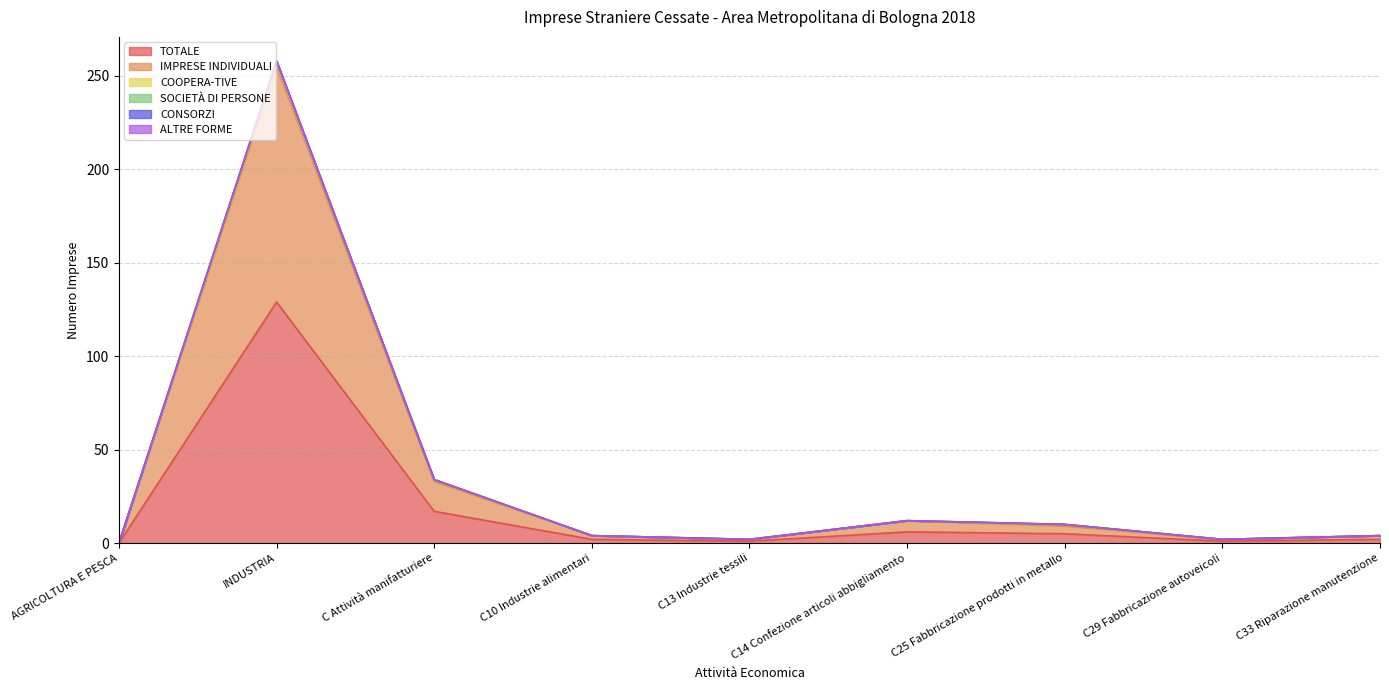

At which category does the chart reach its minimum across all series?

AGRICOLTURA E PESCA